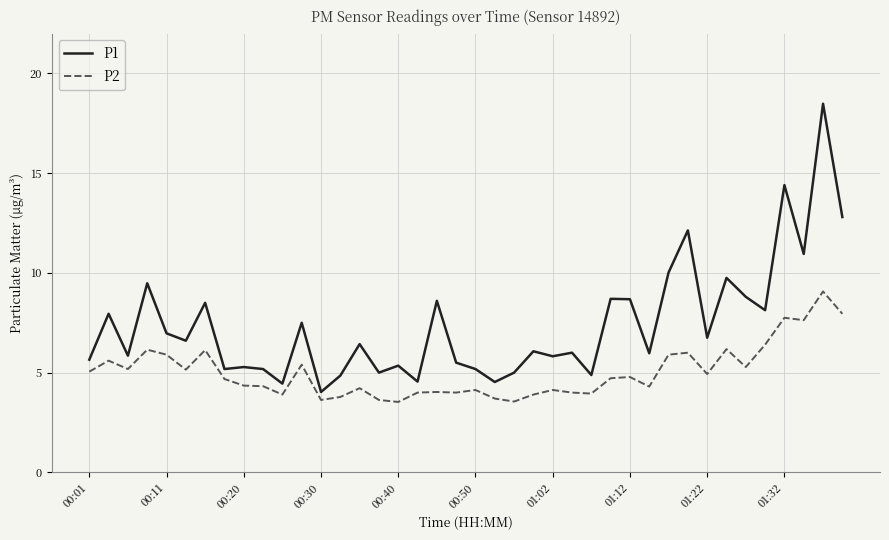

Rank the series by their maximum value, from lowest to highest.

P2, P1